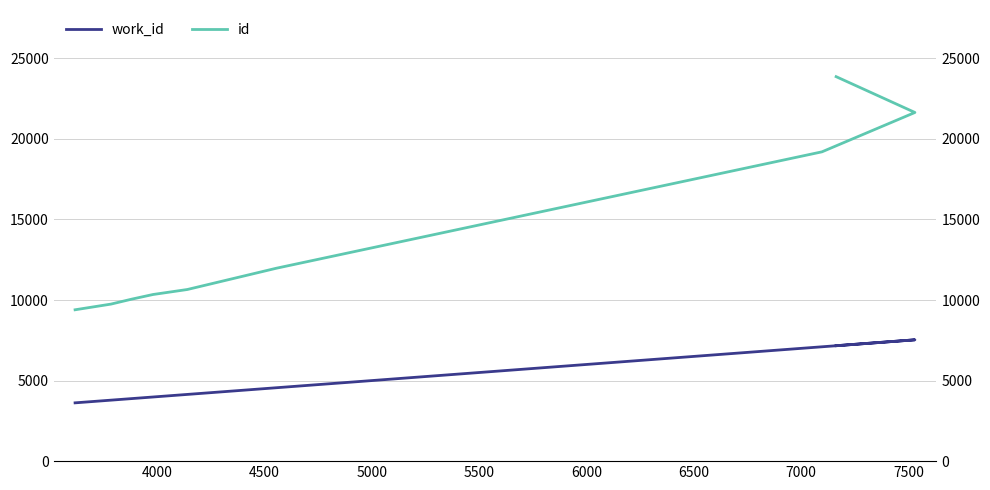

Rank the series by their average value, from lowest to highest.

work_id, id